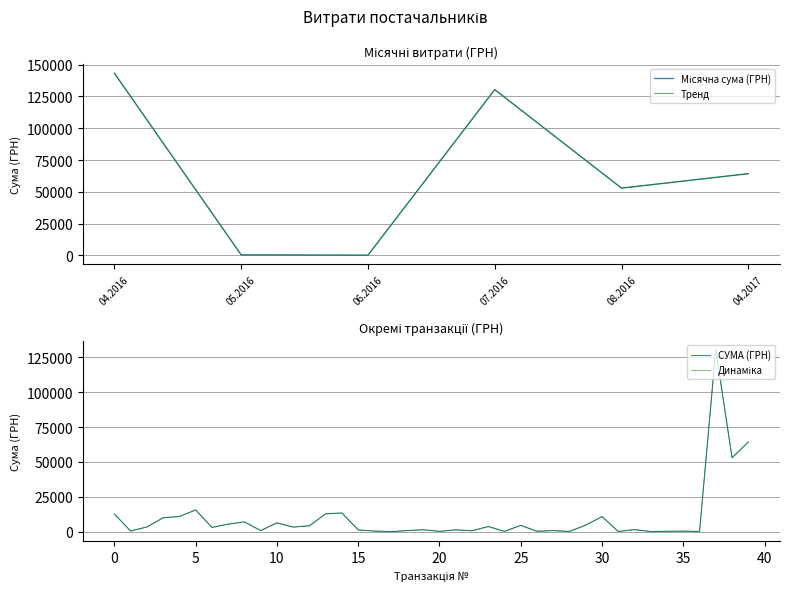

Is it true that the value at 08.04.2016 is 2735.5?

False